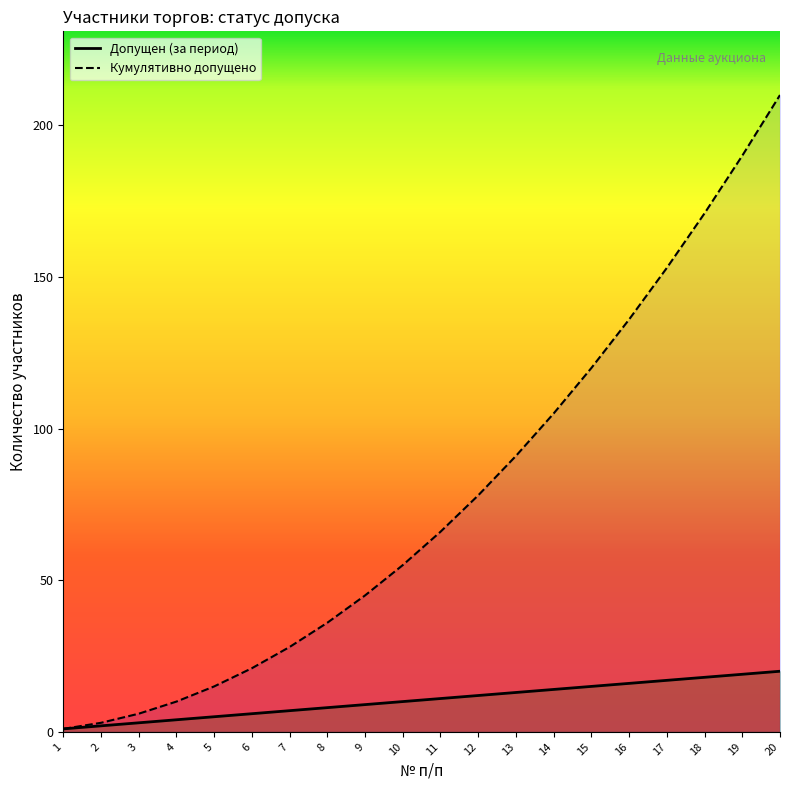

List the series in order of their overall mean, lowest first.

Допущен (за период), Кумулятивно допущено